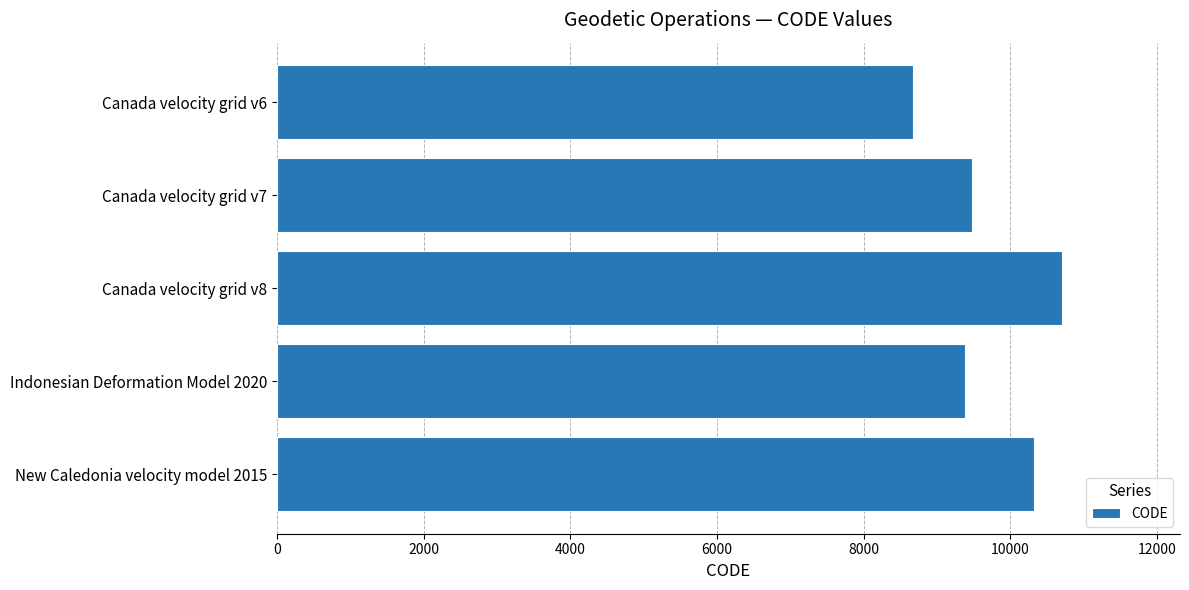

What is the difference between the second highest and minimum values?

1647